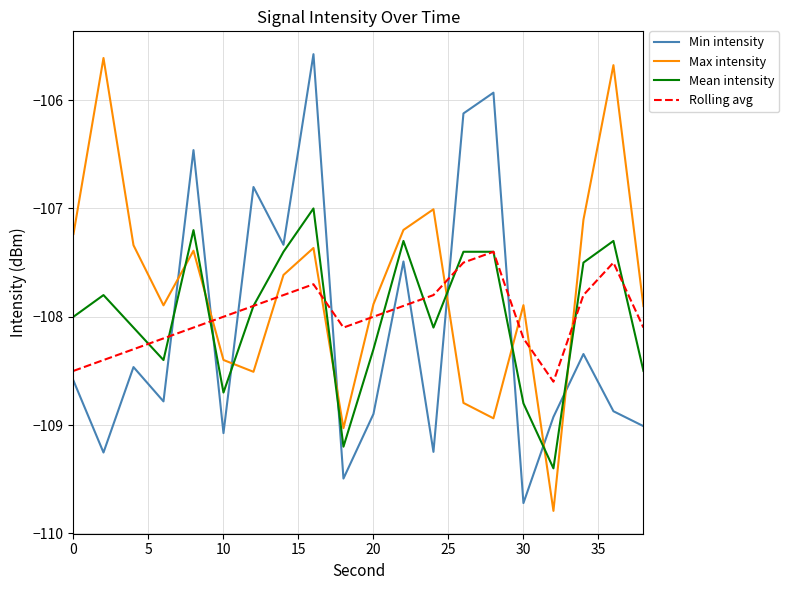

Which series ends up on top after the final intersection of Mean intensity and Min intensity?

Mean intensity